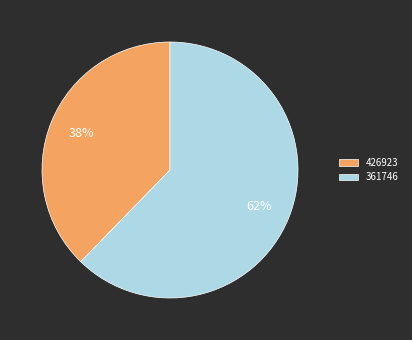

To the nearest percent, what is the combined percentage of 361746 and 426923?

100%